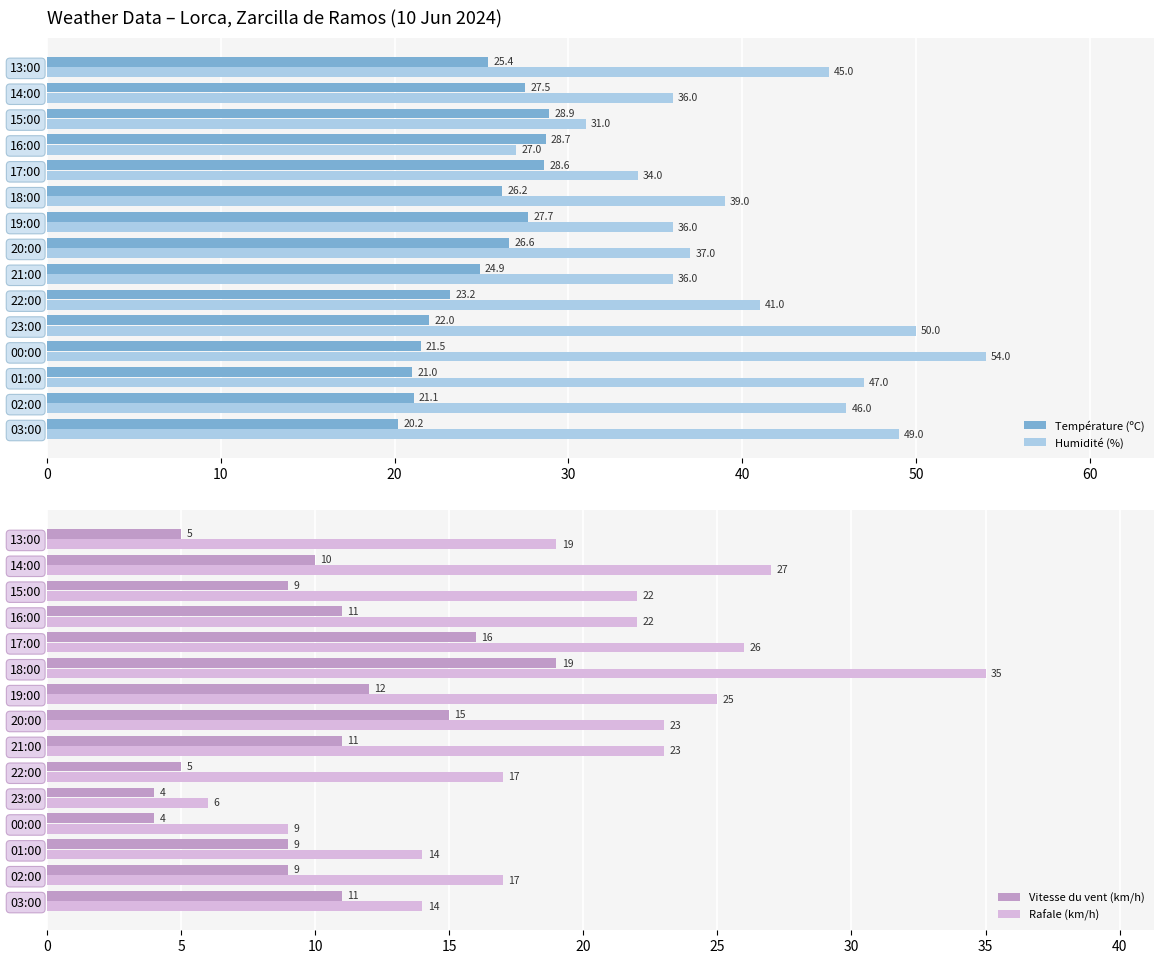

Where is Rafale (km/h) nearest to the value 20?

13:00